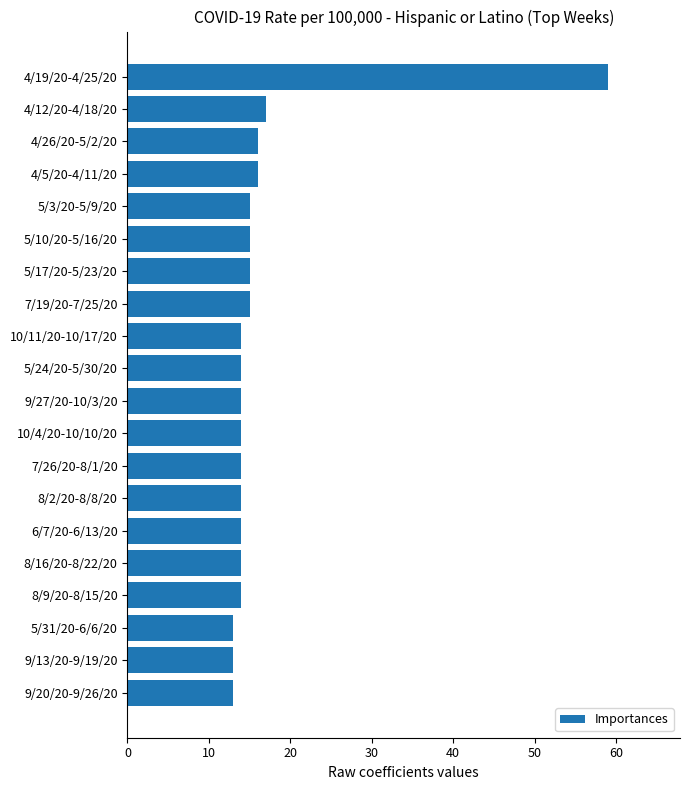

Does the chart contain stacked bars?

No